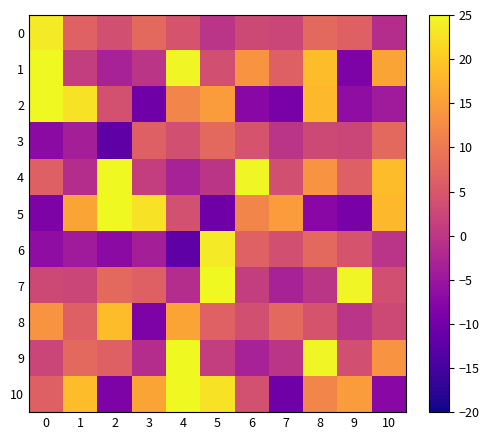

Reading left to right, list all the values displayed in this chart.

0: 0=23.5	1=6.7	2=3.9	3=7.7	4=4.6	5=-0.4	6=2.9	7=2.4	8=7.6	9=6.5	10=-1.5
1: 0=25.0	1=1.2	2=-3.4	3=-0.3	4=24.5	5=3.9	6=13.7	7=6.5	8=18.5	9=-8.6	10=15.7
2: 0=25.0	1=22.6	2=4.0	3=-10.4	4=11.8	5=14.8	6=-7.4	7=-9.4	8=18.2	9=-6.6	10=-4.3
3: 0=-6.9	1=-3.8	2=-12.4	3=6.5	4=3.9	5=7.7	6=4.6	7=-0.4	8=2.9	9=2.4	10=7.6
4: 0=6.5	1=-1.5	2=25.0	3=1.2	4=-3.4	5=-0.3	6=24.5	7=3.9	8=13.7	9=6.5	10=18.5
5: 0=-8.6	1=15.7	2=25.0	3=22.6	4=4.0	5=-10.4	6=11.8	7=14.8	8=-7.4	9=-9.4	10=18.2
6: 0=-6.6	1=-4.3	2=-6.9	3=-3.8	4=-12.4	5=23.5	6=6.7	7=3.9	8=7.7	9=4.6	10=-0.4
7: 0=2.9	1=2.4	2=7.6	3=6.5	4=-1.5	5=25.0	6=1.2	7=-3.4	8=-0.3	9=24.5	10=3.9
8: 0=13.7	1=6.5	2=18.5	3=-8.6	4=15.7	5=6.7	6=3.9	7=7.7	8=4.6	9=-0.4	10=2.9
9: 0=2.4	1=7.6	2=6.5	3=-1.5	4=25.0	5=1.2	6=-3.4	7=-0.3	8=24.5	9=3.9	10=13.7
10: 0=6.5	1=18.5	2=-8.6	3=15.7	4=25.0	5=22.6	6=4.0	7=-10.4	8=11.8	9=14.8	10=-7.4